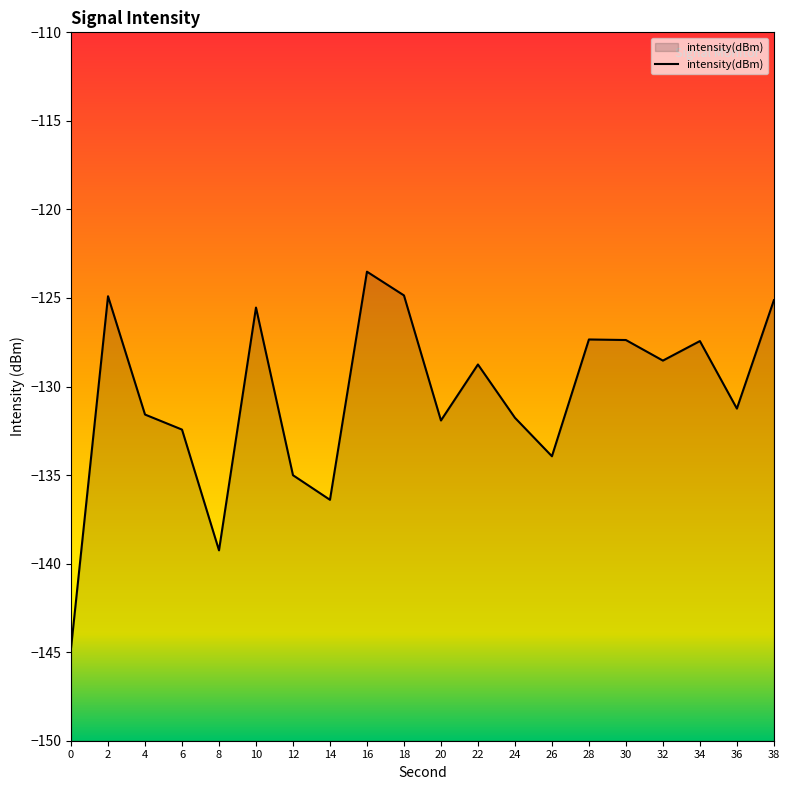

The value at 14 is -136.4. True or false?

True